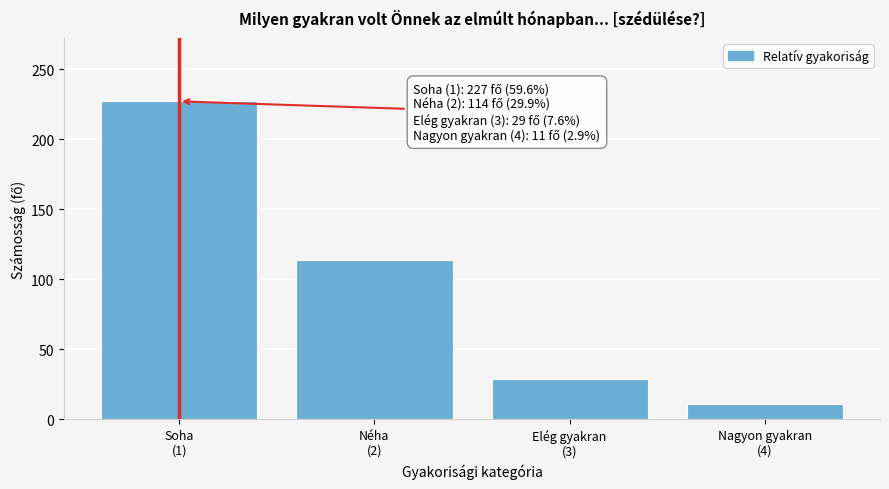

Reading left to right, extract all data points from this chart.

227	114	29	11